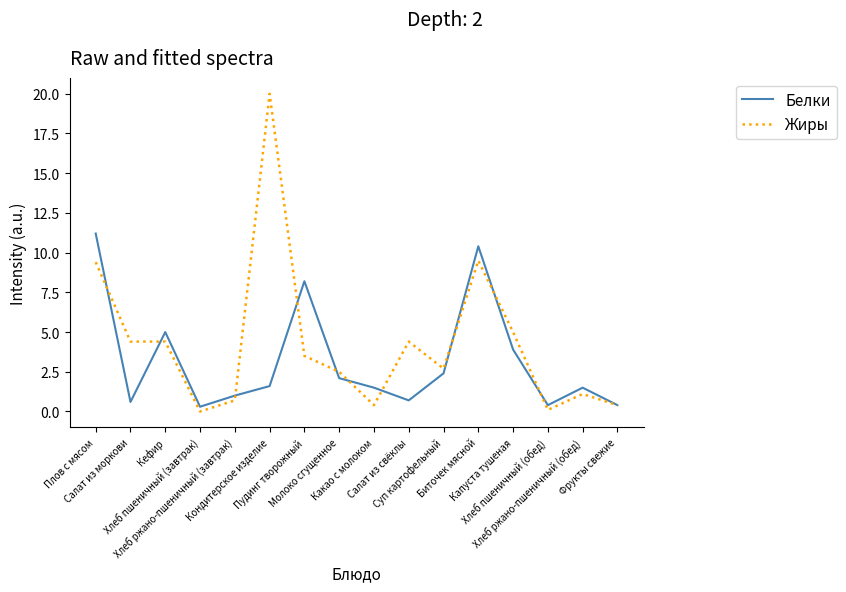

What is the highest value of the Белки series?

11.2